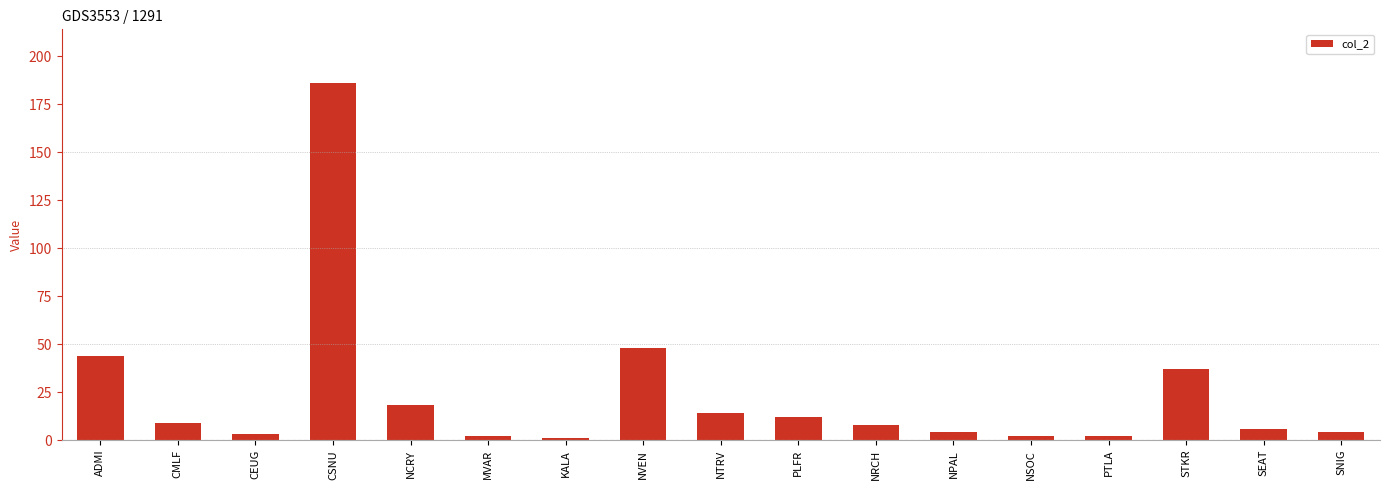

What is the sum of the values at NRCH and NPAL?

12